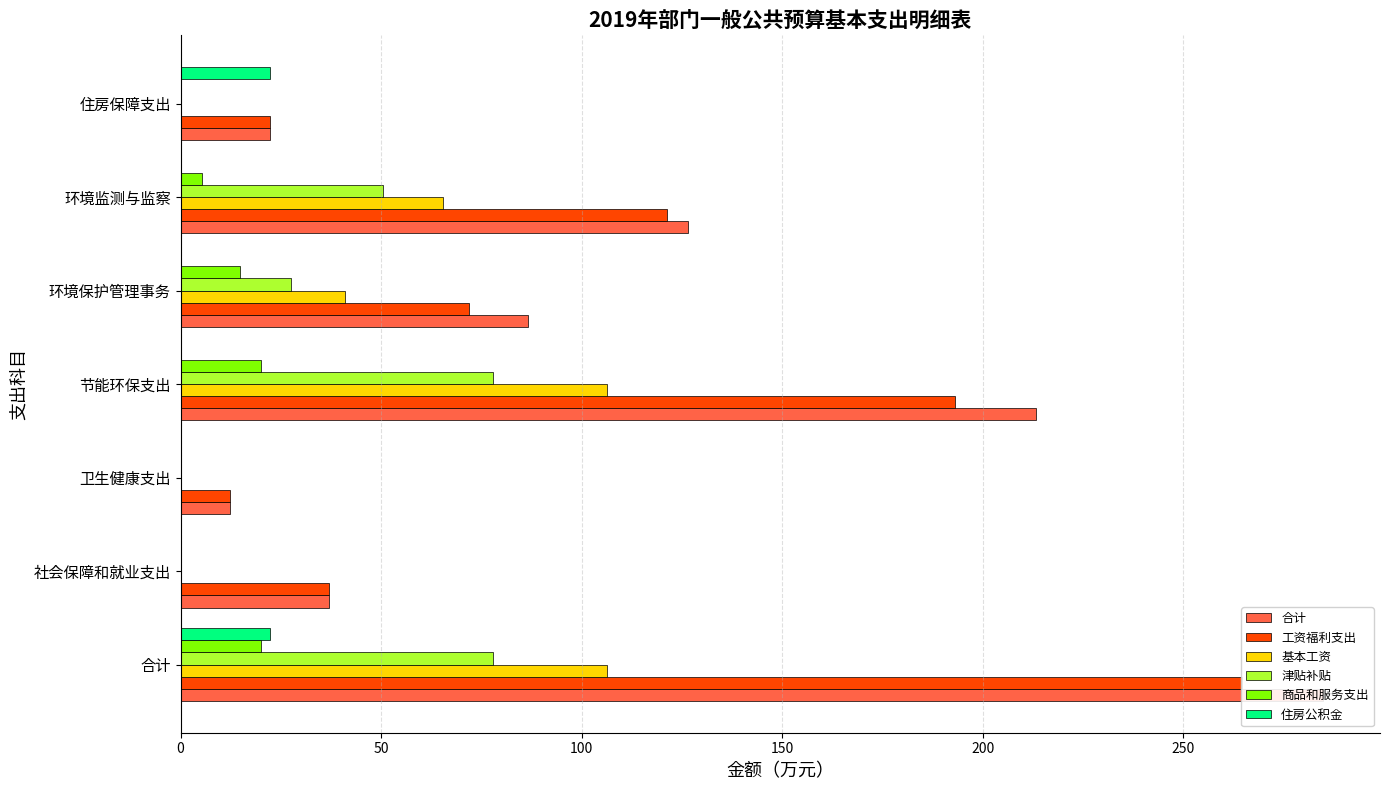

Reading right to left, what are all the values shown in this chart?

合计: 300=22.3	250=126.6	200=86.5	150=213.2	100=12.2	50=37.1	0=284.8
工资福利支出: 300=22.3	250=121.2	200=71.8	150=193.0	100=12.2	50=37.1	0=264.7
基本工资: 300=0.0	250=65.4	200=40.9	150=106.3	100=0.0	50=0.0	0=106.3
津贴补贴: 300=0.0	250=50.4	200=27.4	150=77.8	100=0.0	50=0.0	0=77.8
商品和服务支出: 300=0.0	250=5.4	200=14.7	150=20.1	100=0.0	50=0.0	0=20.1
住房公积金: 300=22.3	250=0.0	200=0.0	150=0.0	100=0.0	50=0.0	0=22.3